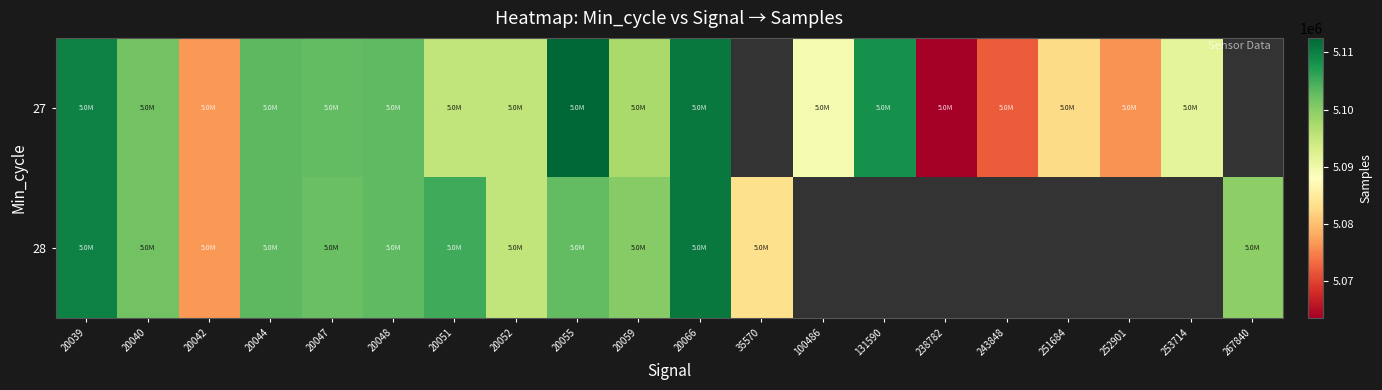

How many data points in 27 are less than 5101721?

10